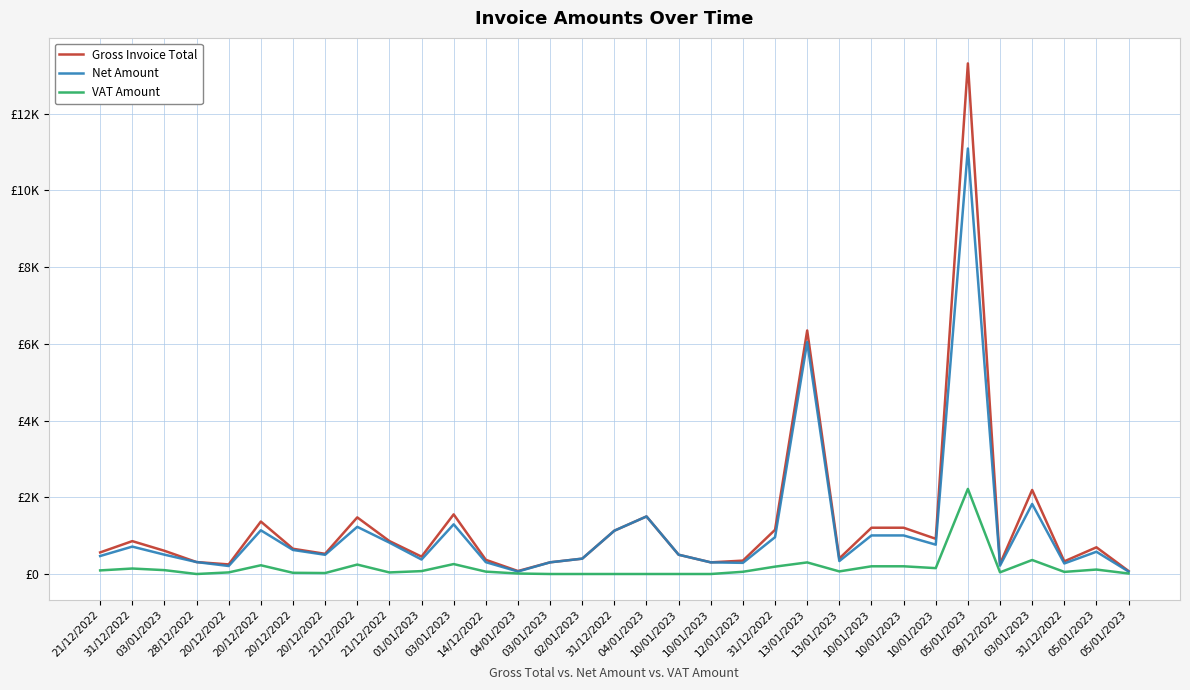

Is it true that Gross Invoice Total equals 2590.0 at 03/01/2023?

False